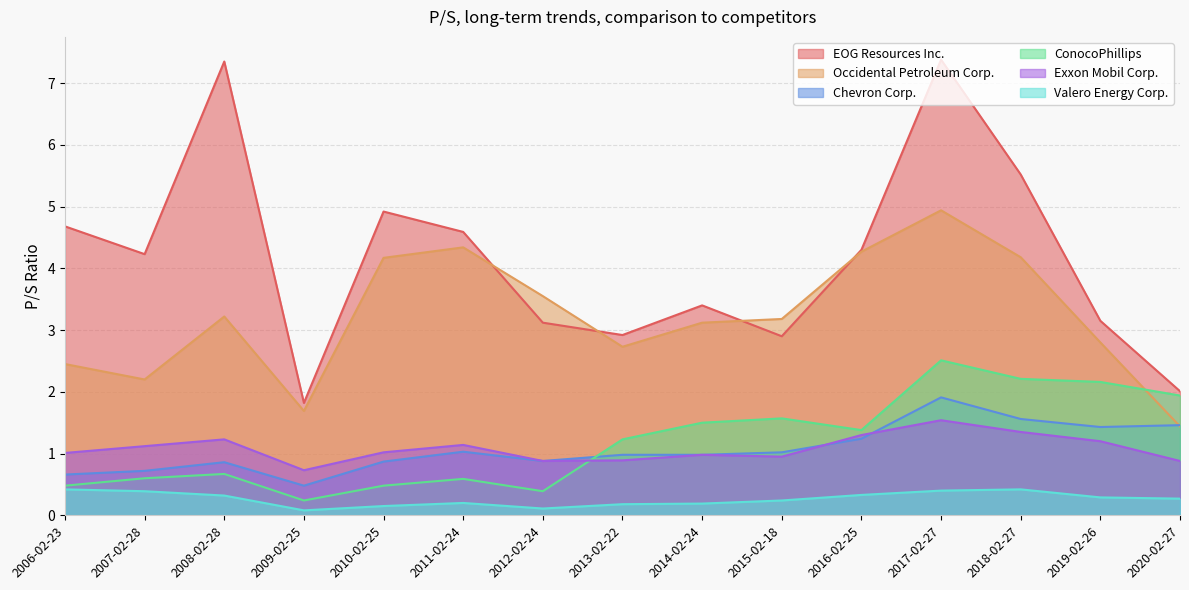

True or false: ConocoPhillips and Valero Energy Corp. cross at least once.

False